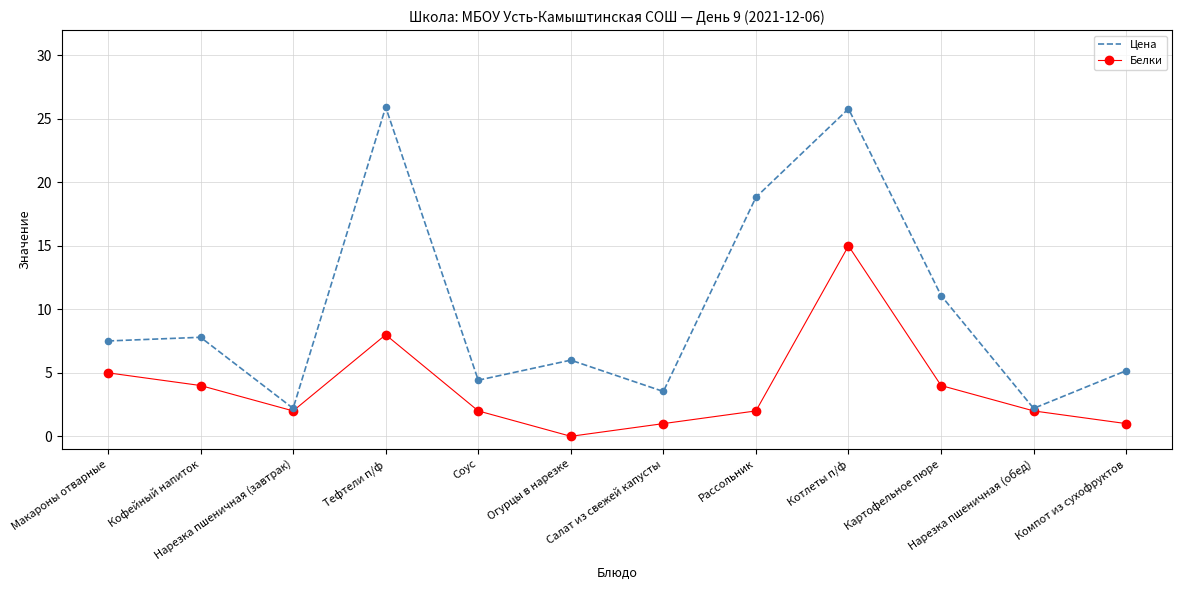

At which category is the sum across all series the highest?

Котлеты п/ф